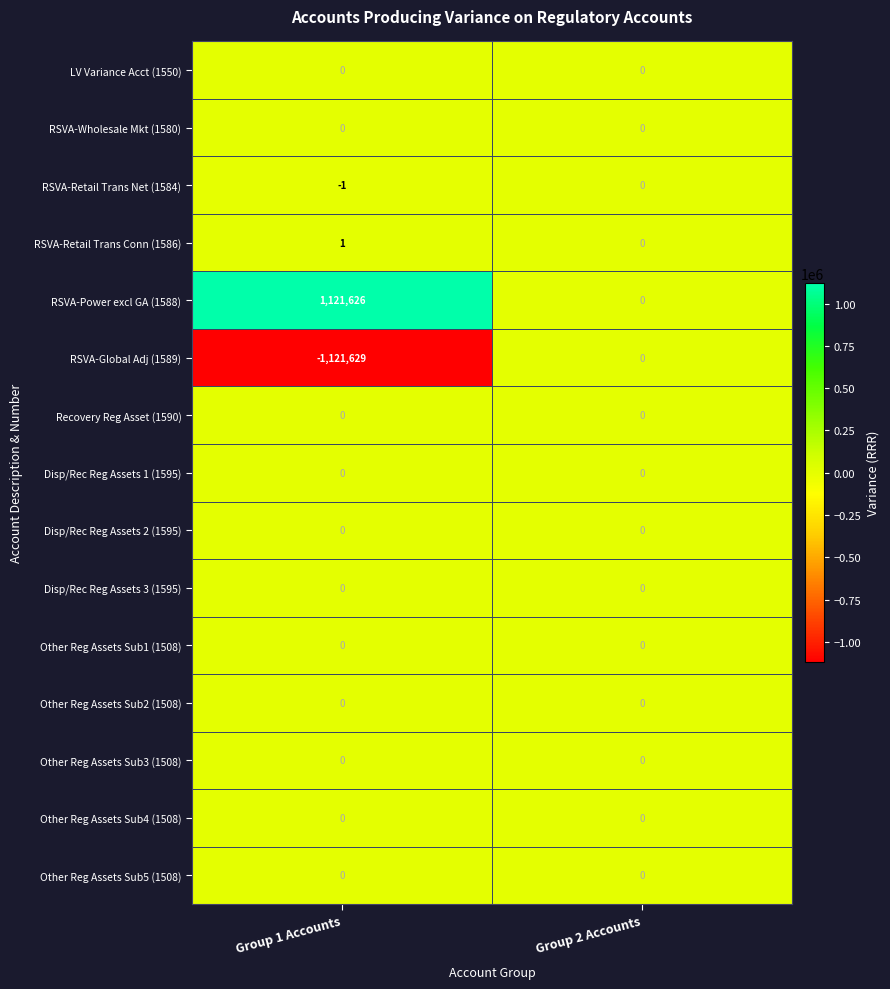

What is the minimum value for RSVA-Global Adj (1589)?

-1121629